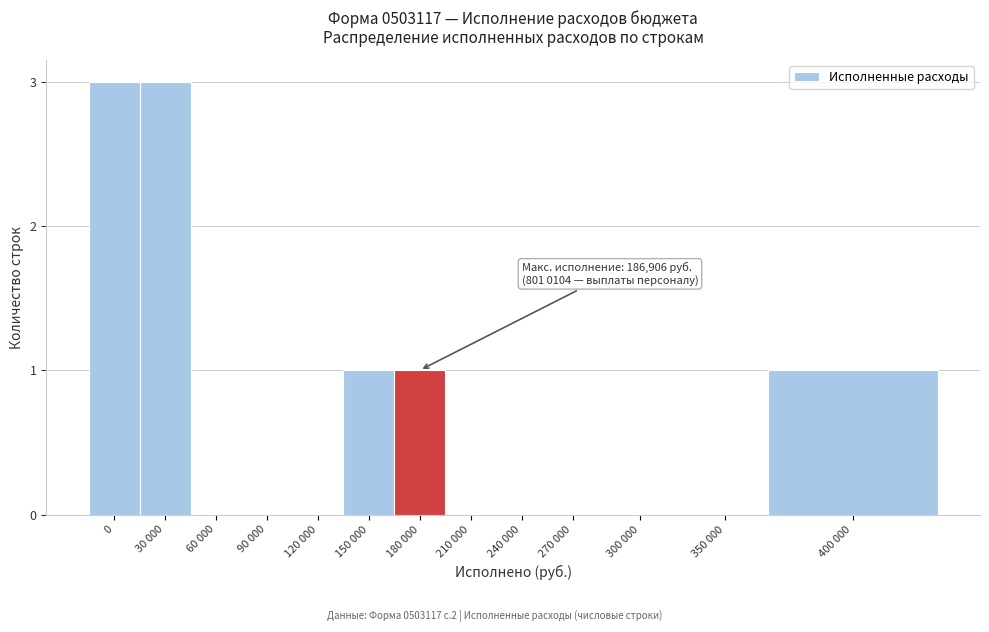

Reading left to right, extract all data points from this chart.

0=3	30 000=3	60 000=0	90 000=0	120 000=0	150 000=1	180 000=1	210 000=0	240 000=0	270 000=0	300 000=0	350 000=0	400 000=1